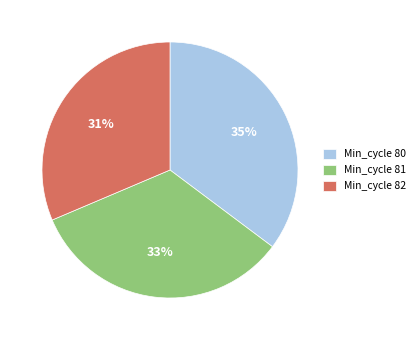

Which slice is the largest?

Min_cycle 80